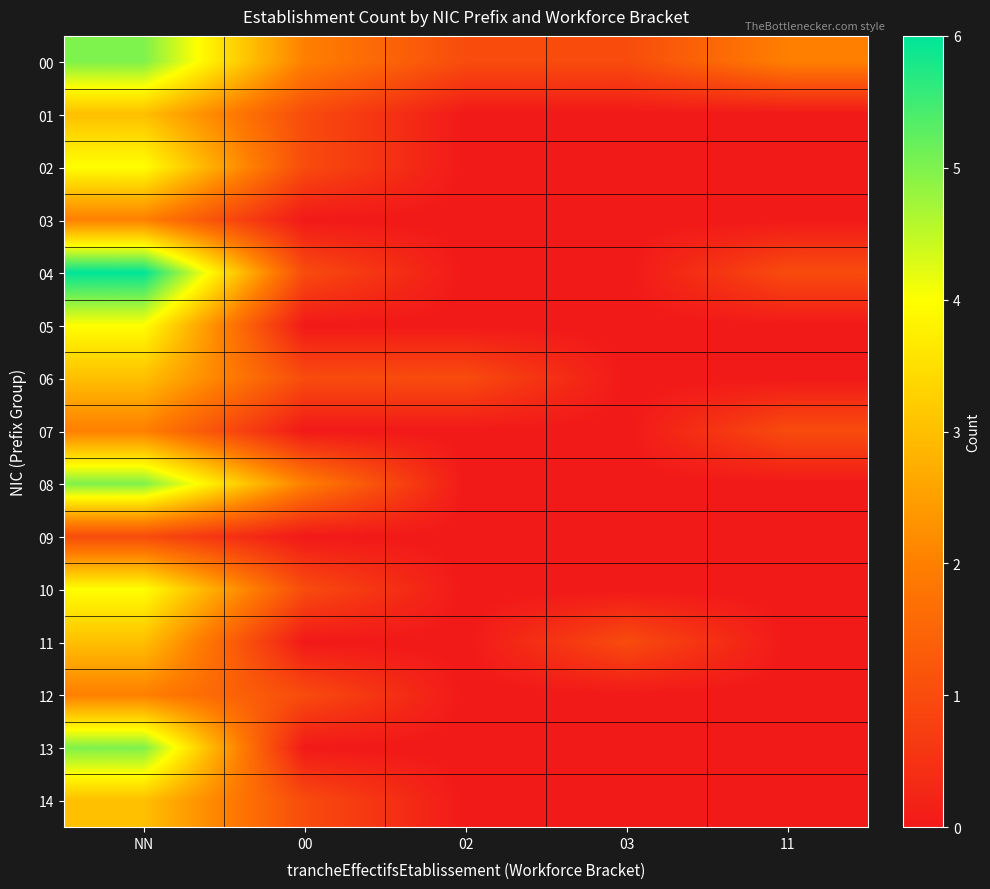

What is the maximum value shown in the chart?

6